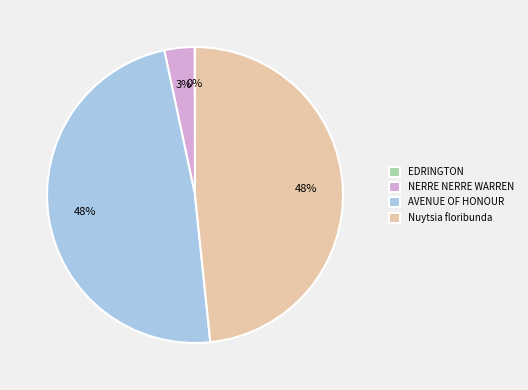

Does any single category account for the majority?

No